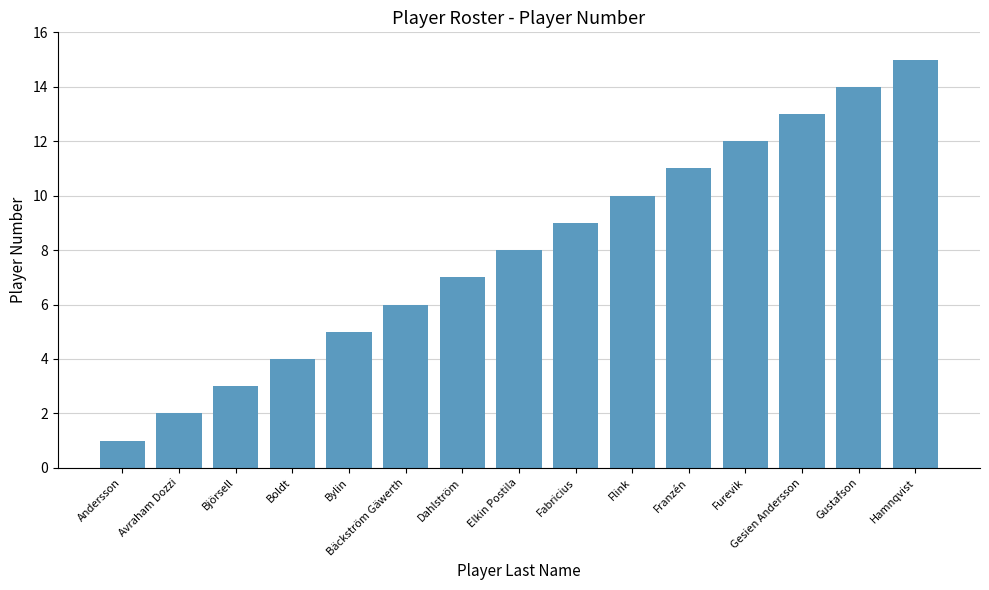

Is it true that the value at Bäckström Gäwerth is 3?

False